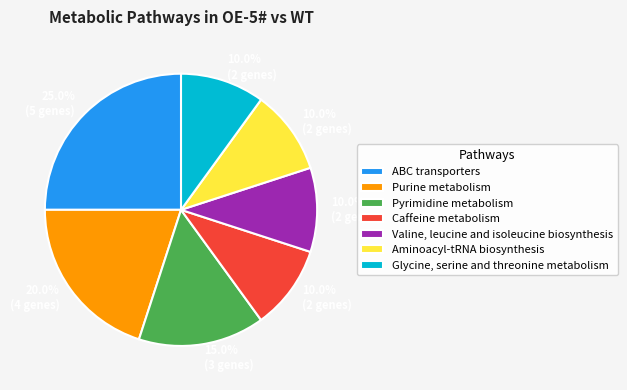

How many slices are in this pie chart?

7